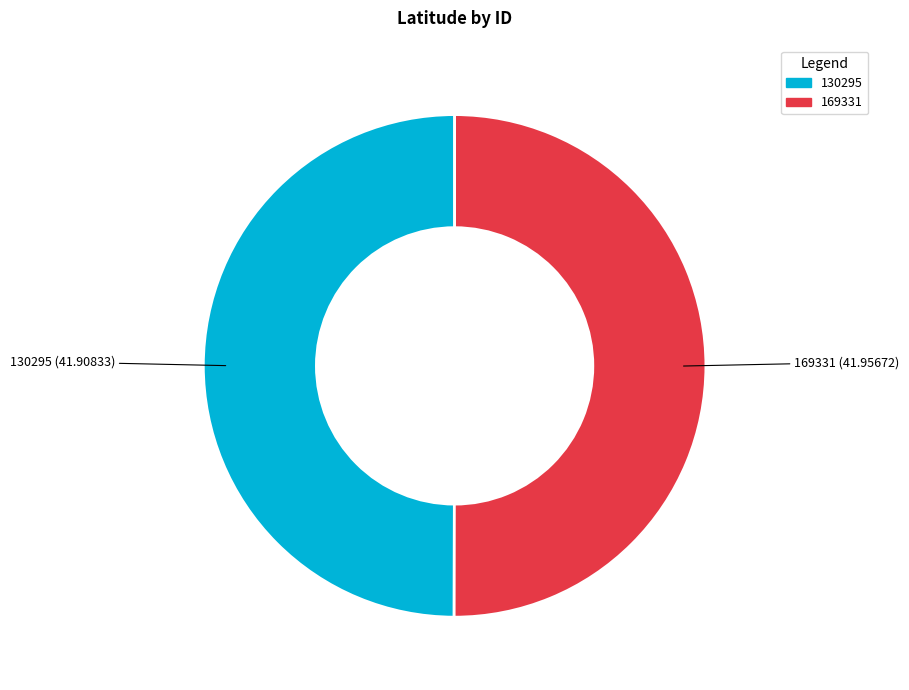

Do 130295 and 169331 together represent more than half of the pie?

Yes